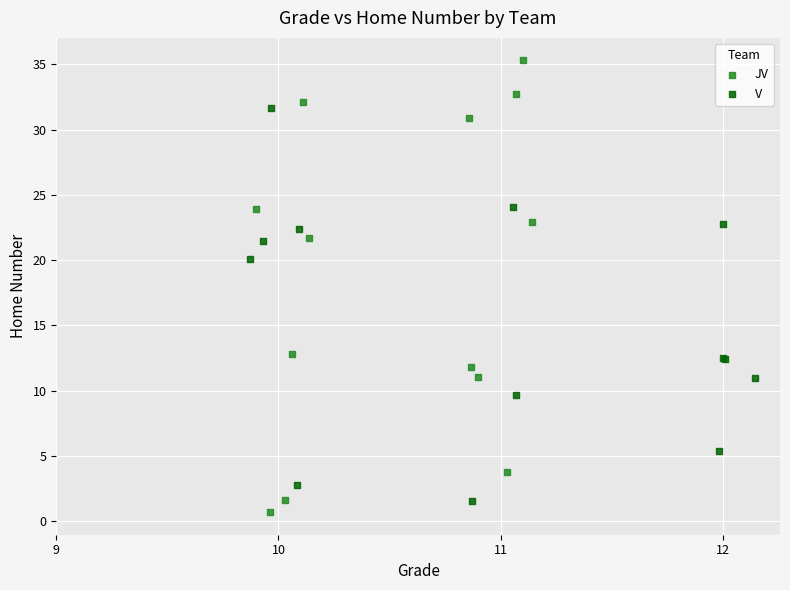

Which series has the largest Y range (max minus min)?

JV